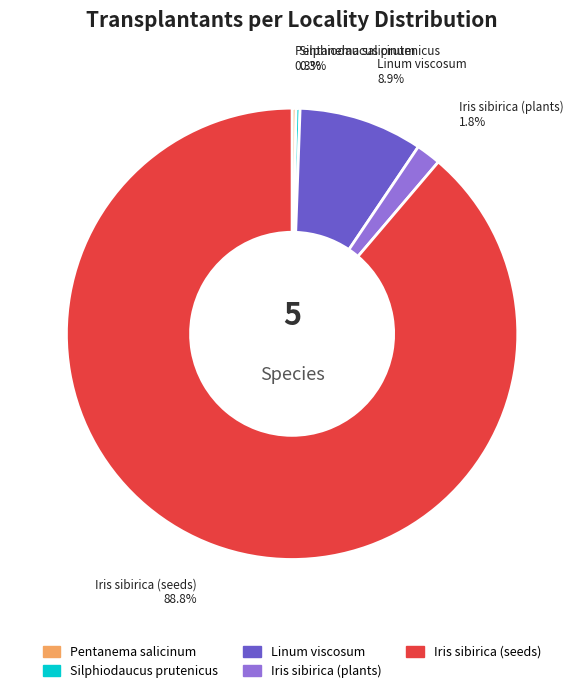

Does Iris sibirica (seeds) account for over 50% of the chart?

Yes